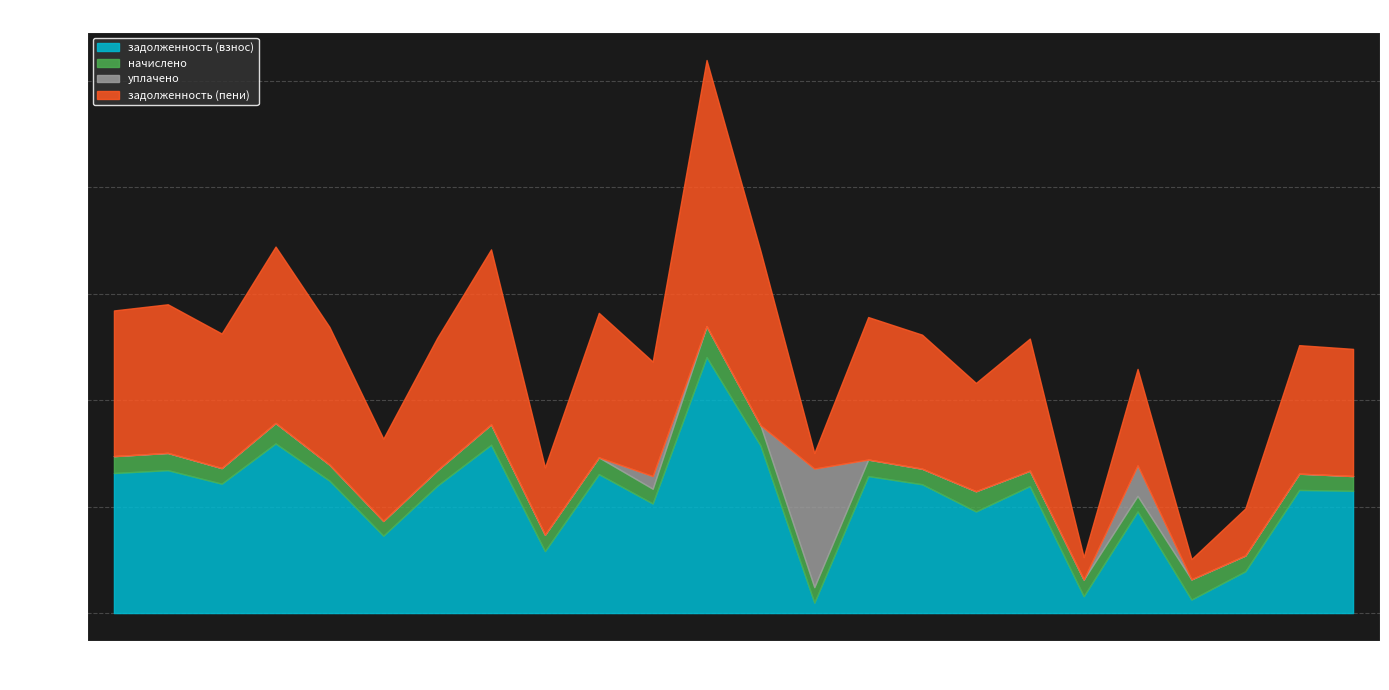

Where is the first local maximum for начислено?

2